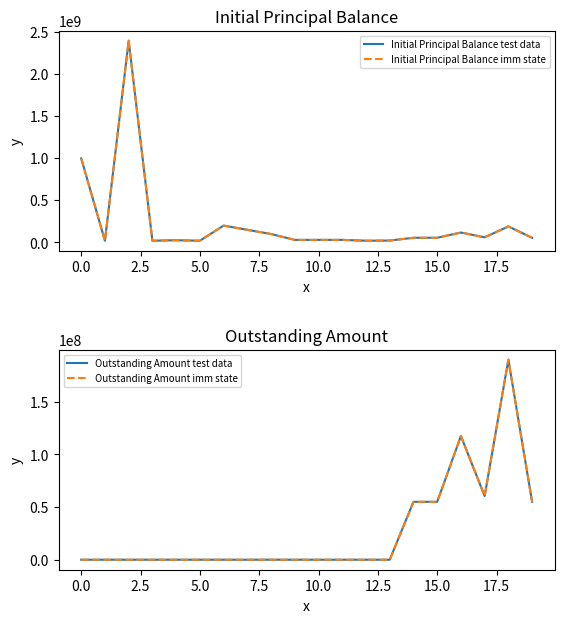

The Initial Principal Balance imm state series shows 55000000 at 19. True or false?

True